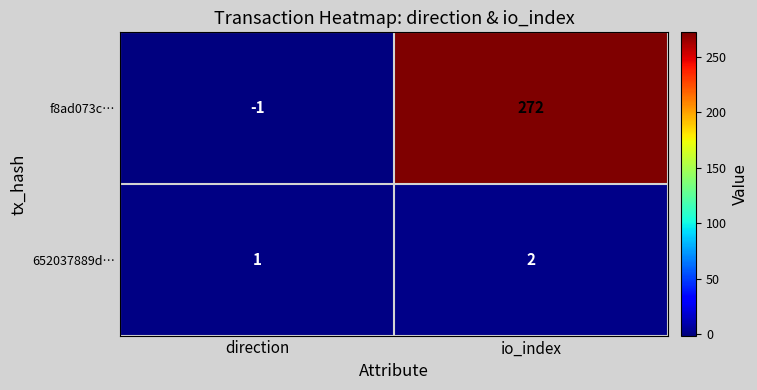

Count the number of data series in this chart.

2